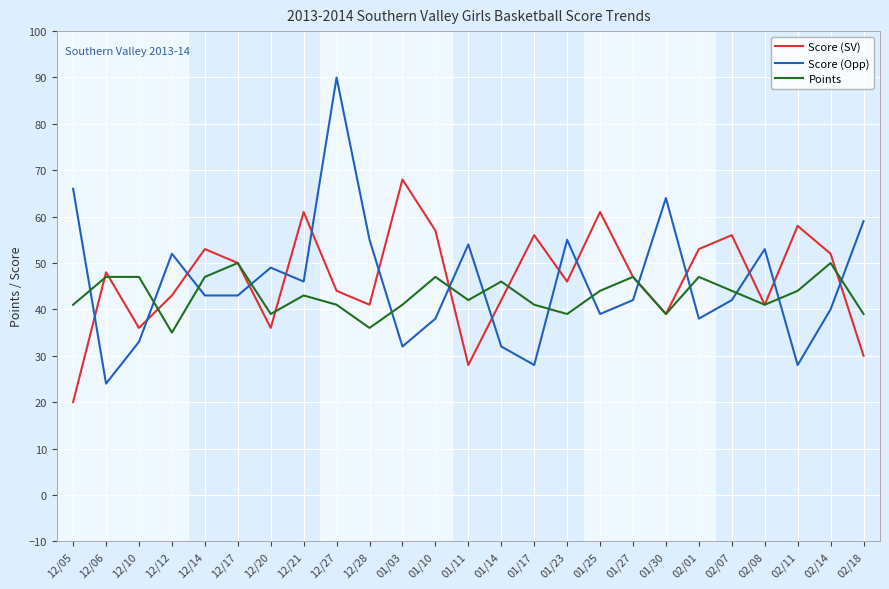

How many intersections are there between Score (Opp) and Points?

14